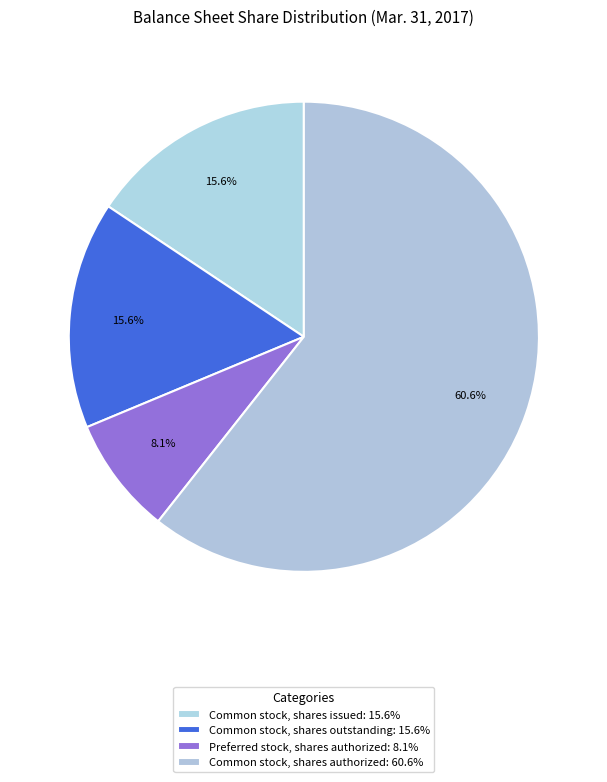

Which slice is the largest?

Common stock, shares authorized